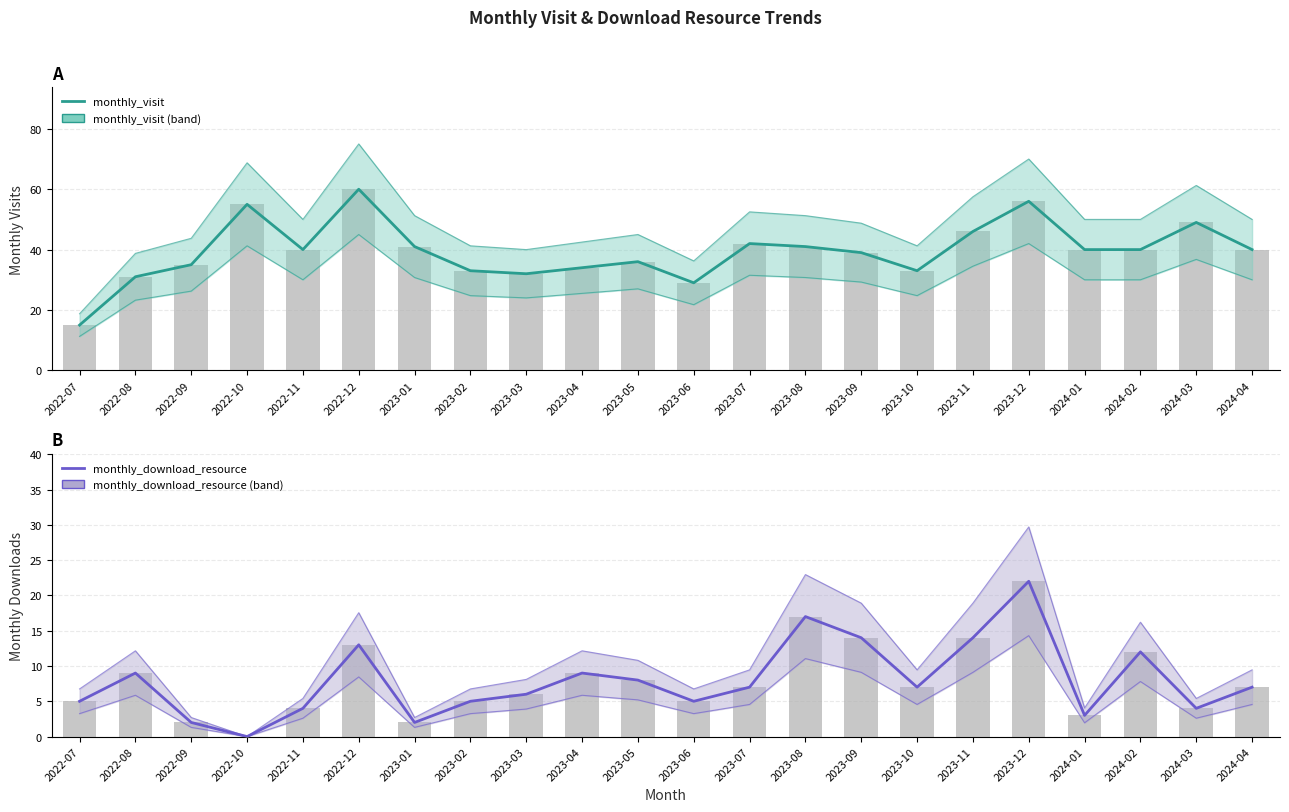

Does the chart contain any negative values?

No